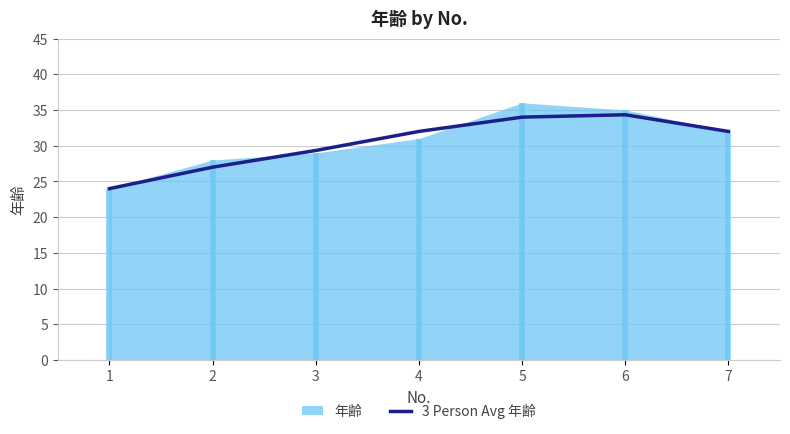

Which category has the lowest value across all series?

1